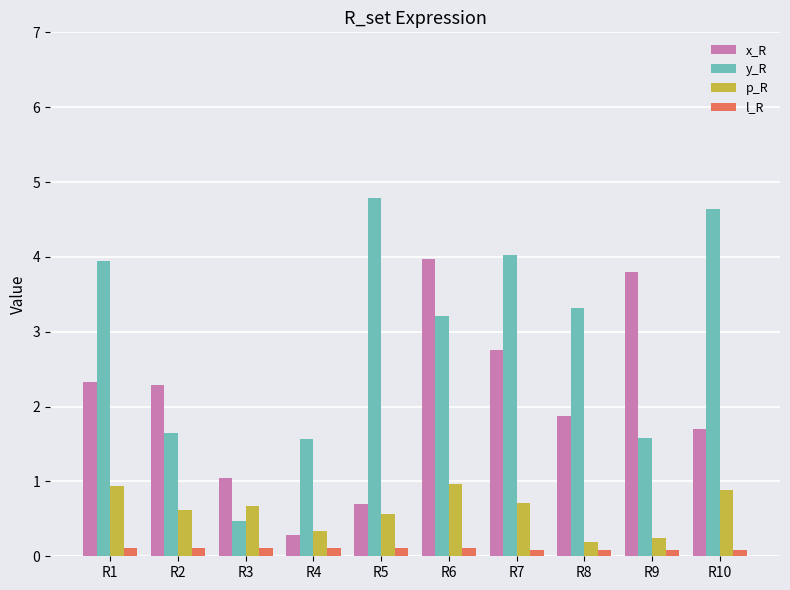

Is it true that x_R equals 1.5 at R3?

False